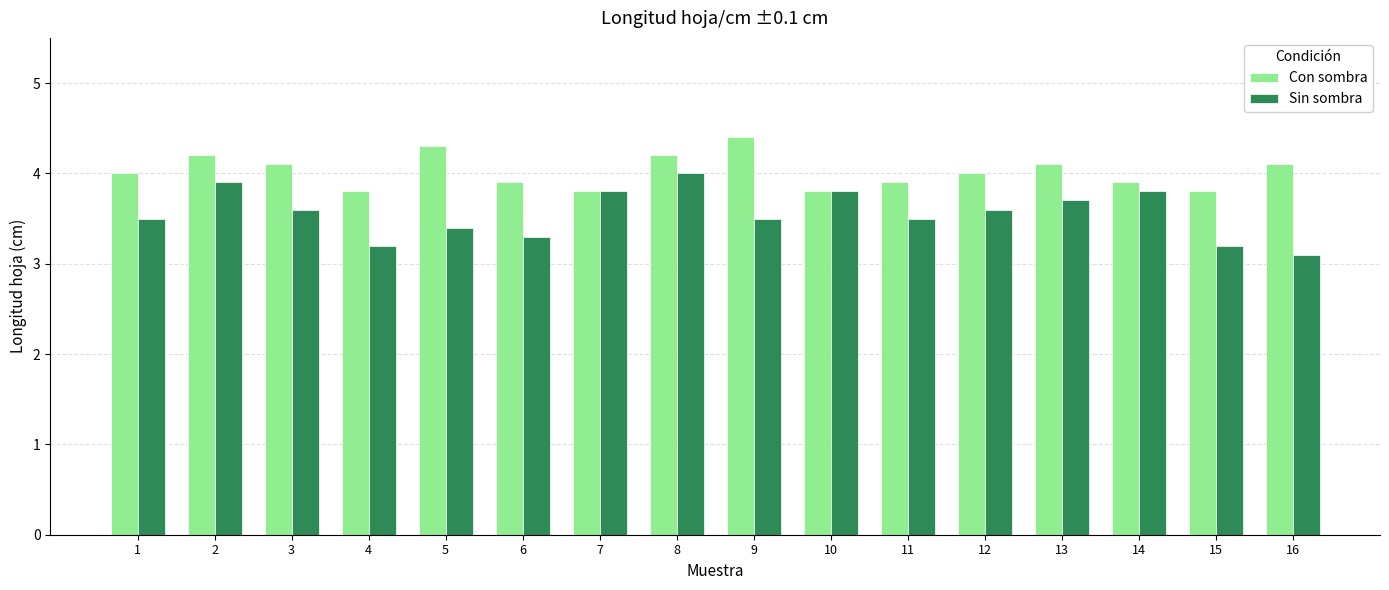

What is the minimum value for Con sombra?

3.8